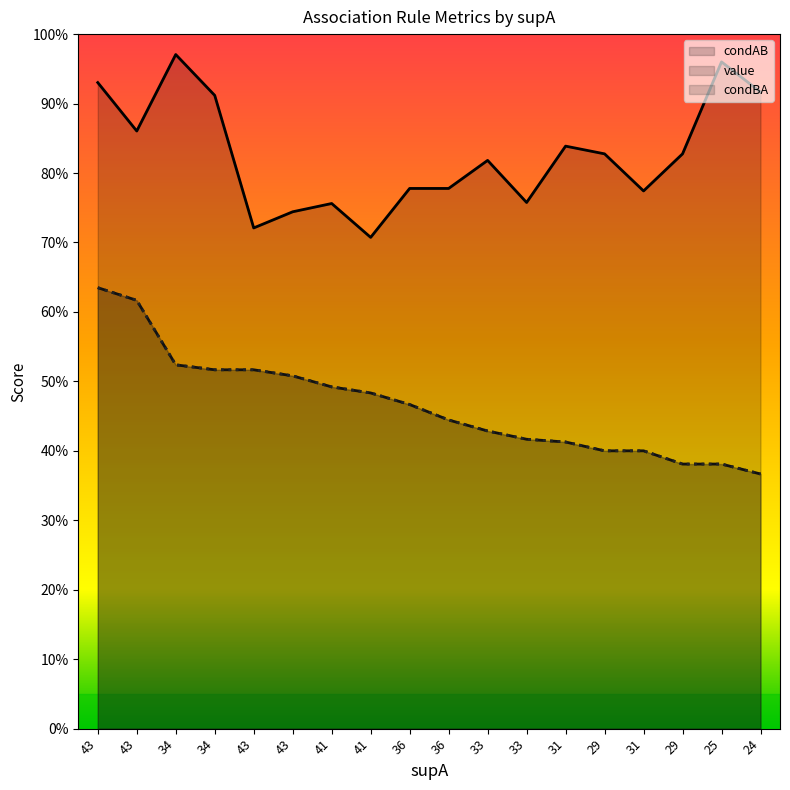

Is it true that condBA equals 0.6 at 29?

False